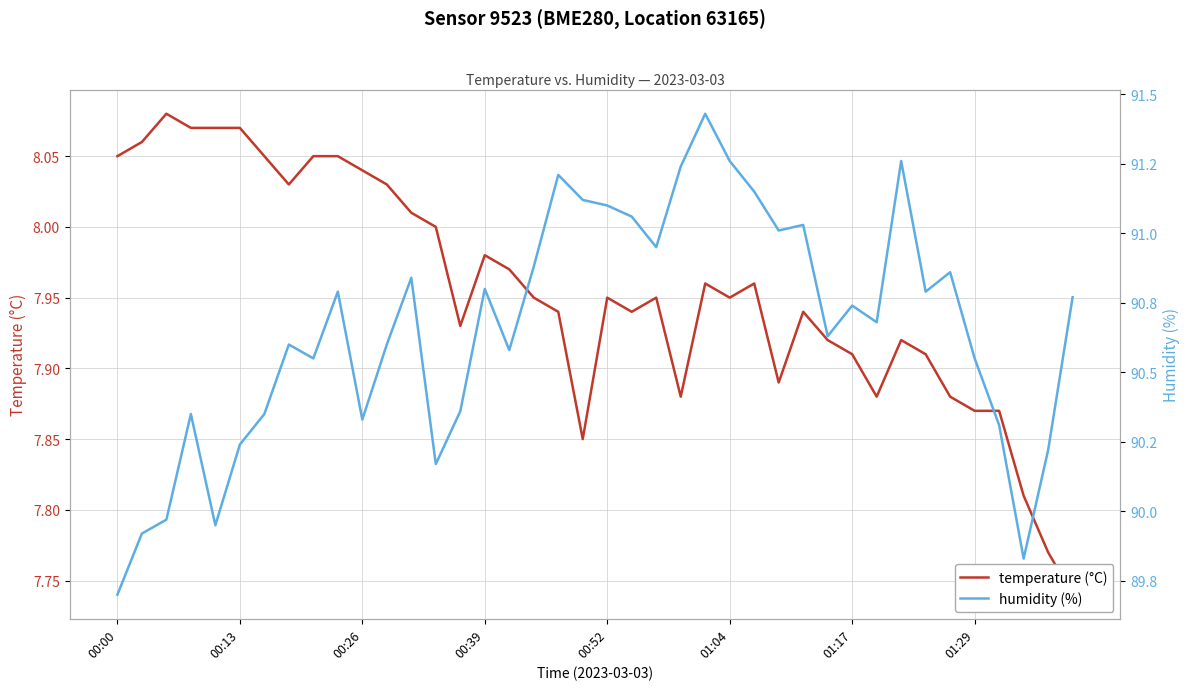

Read the humidity (%) value at 01:29.

90.5